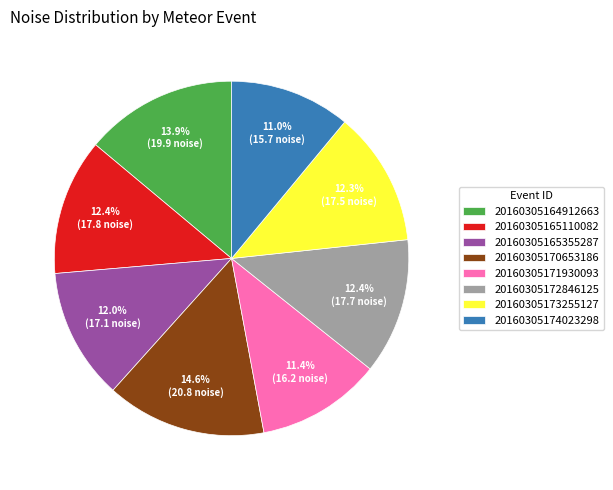

What percentage is the 20160305174023298 slice, to the nearest percent?

11%